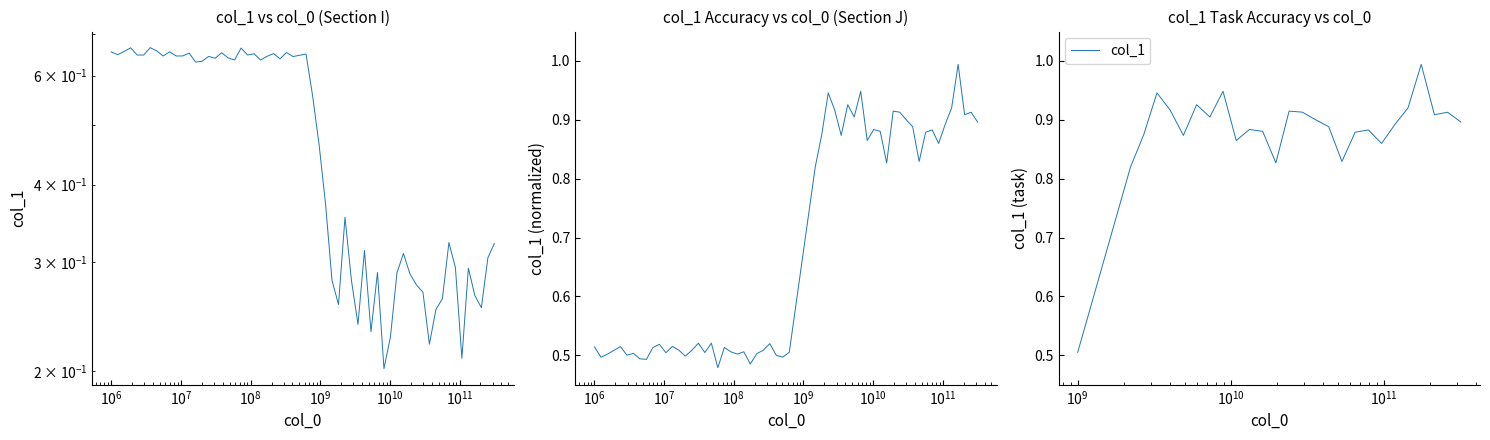

How many series are shown in this chart?

1